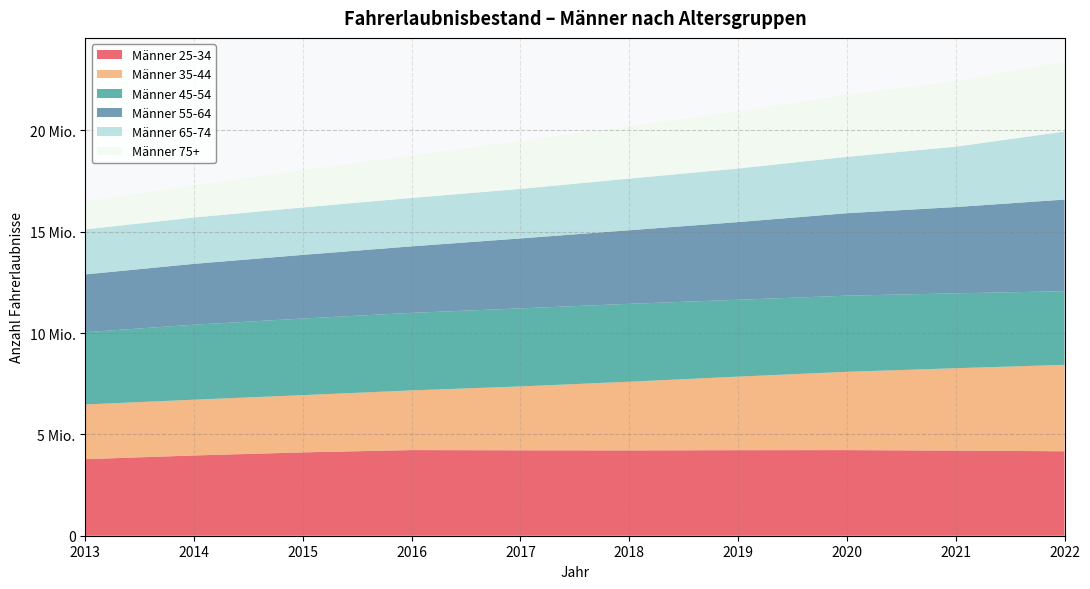

Reading left to right, list all the values displayed in this chart.

Männer 25-34: 2013=3776983	2014=3960600	2015=4112032	2016=4225789	2017=4214458	2018=4209646	2019=4220978	2020=4224453	2021=4199324	2022=4167179
Männer 35-44: 2013=2698087	2014=2752023	2015=2824410	2016=2944418	2017=3151858	2018=3388917	2019=3628637	2020=3862327	2021=4065910	2022=4263264
Männer 45-54: 2013=3566879	2014=3698795	2015=3780196	2016=3824951	2017=3850872	2018=3843172	2019=3793010	2020=3757438	2021=3694539	2022=3633786
Männer 55-64: 2013=2851076	2014=3002984	2015=3140176	2016=3282517	2017=3450243	2018=3630794	2019=3830949	2020=4068657	2021=4256773	2022=4521525
Männer 65-74: 2013=2223089	2014=2286089	2015=2340930	2016=2390496	2017=2445505	2018=2548492	2019=2644589	2020=2781971	2021=2980252	2022=3355907
Männer 75+: 2013=1371276	2014=1589124	2015=1835732	2016=2097679	2017=2358701	2018=2581265	2019=2815811	2020=3060711	2021=3232414	2022=3451294